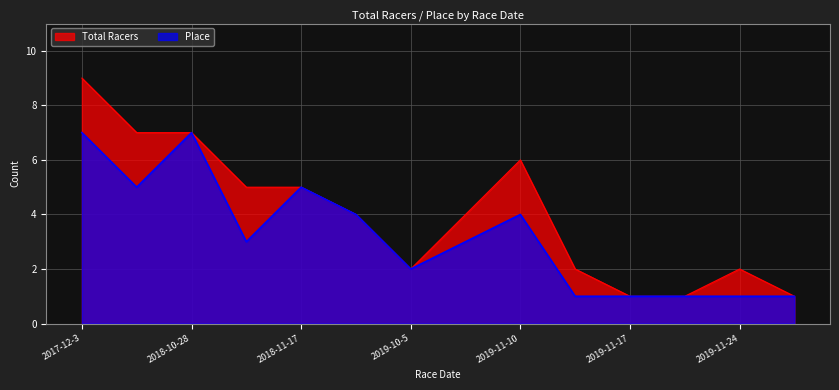

How many Place values are between 1 and 5?

12